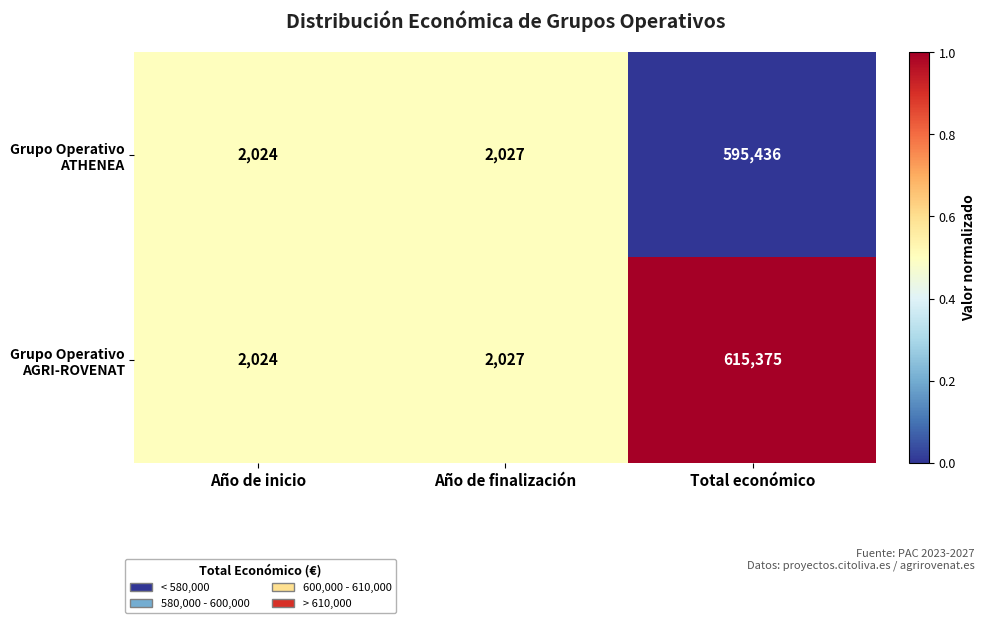

What is the difference between the highest and lowest values at Total económico?

19939